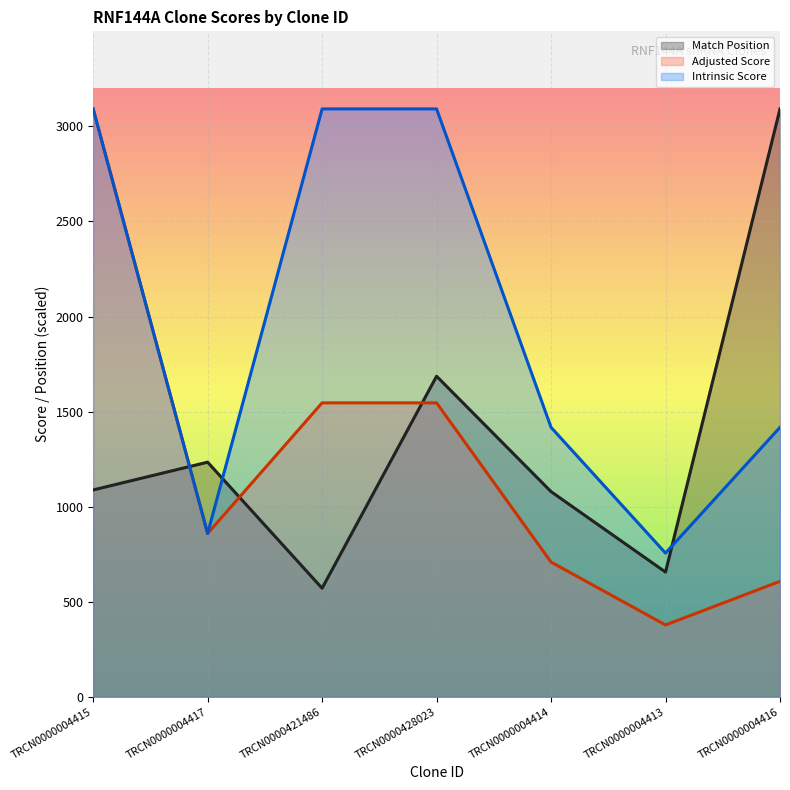

What position from the right is TRCN0000004415?

7